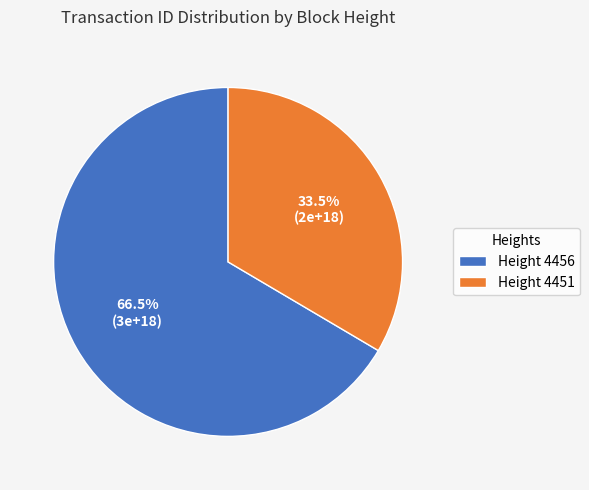

Which has a higher value, Height 4456 or Height 4451?

Height 4456